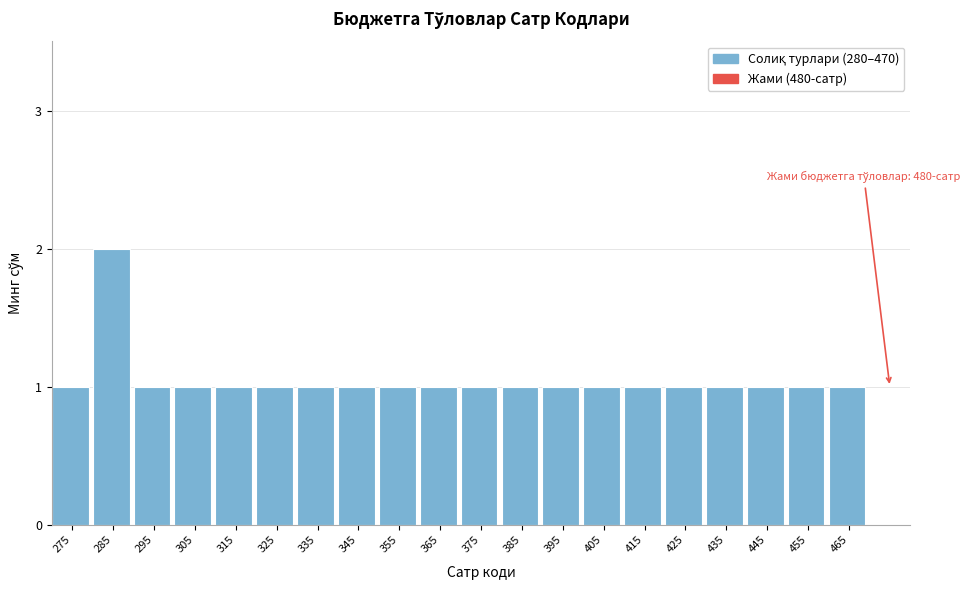

Reading left to right, what are all the values shown in this chart?

275=1	285=2	295=1	305=1	315=1	325=1	335=1	345=1	355=1	365=1	375=1	385=1	395=1	405=1	415=1	425=1	435=1	445=1	455=1	465=1